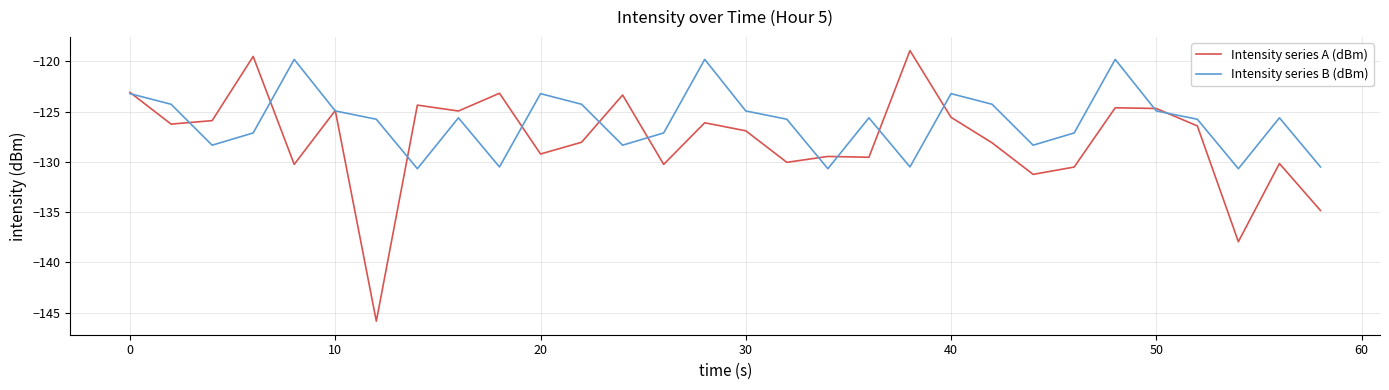

What is the lowest value of the Intensity series A (dBm) series?

-145.9